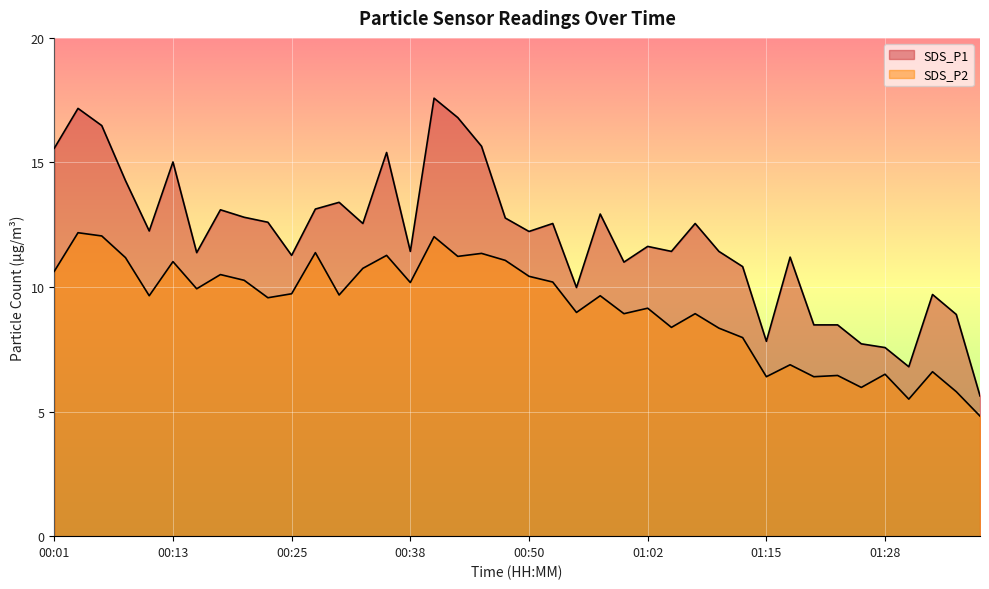

At how many categories does at least one series exceed 15?

8